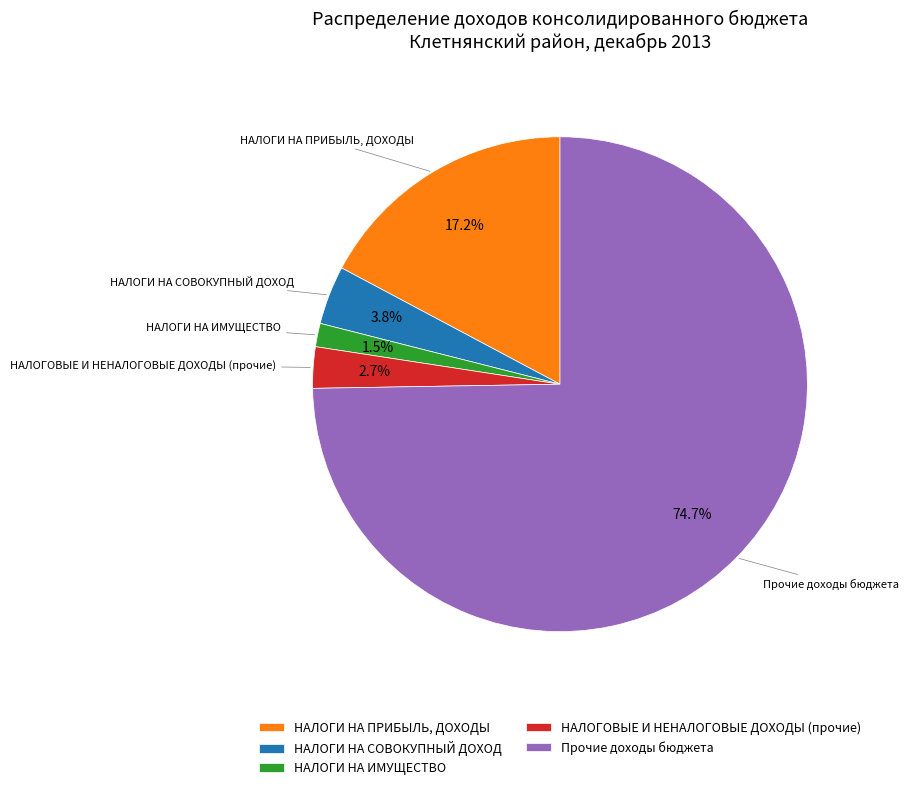

What percentage is NOT represented by НАЛОГИ НА ИМУЩЕСТВО?

98.5%